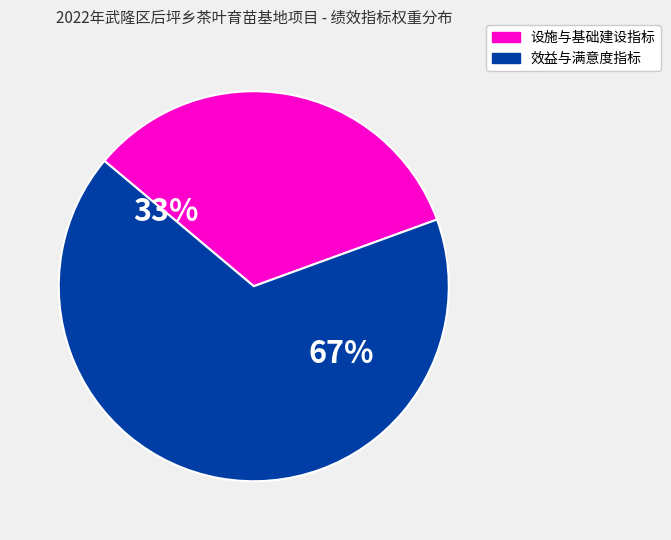

Is there a majority slice in this chart?

Yes